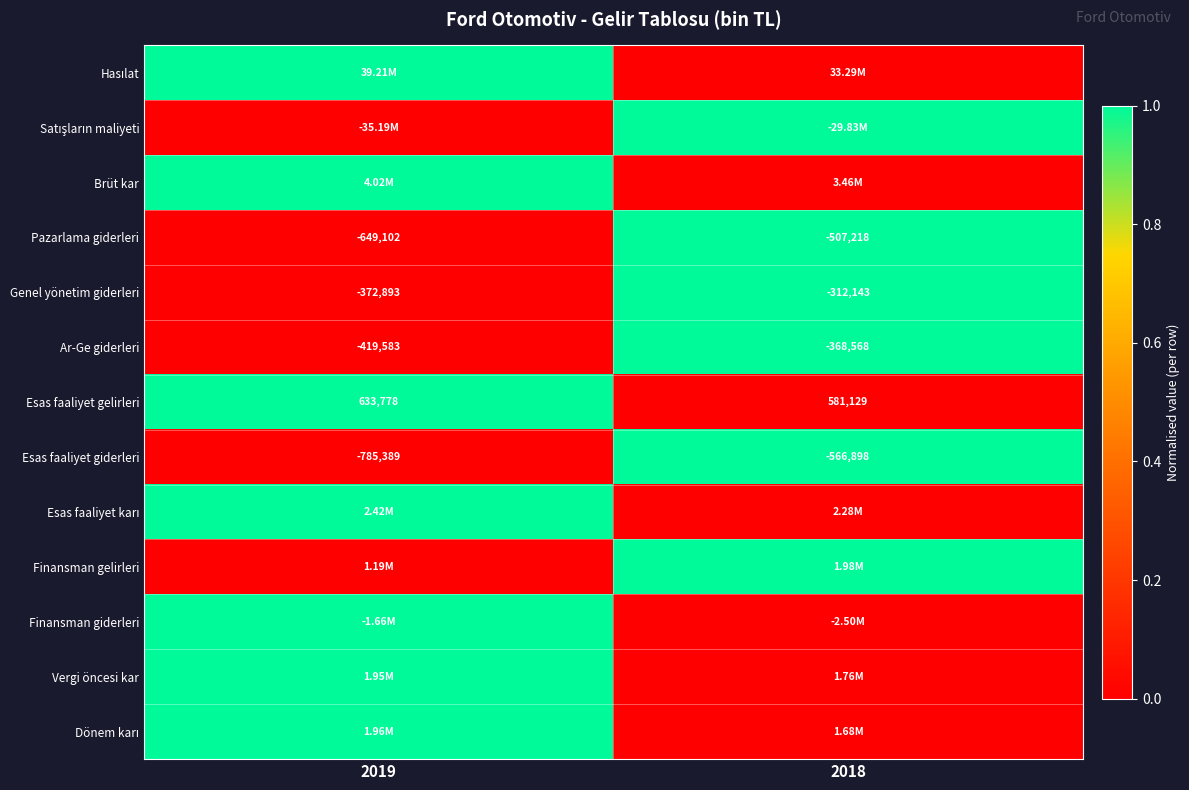

What is the difference between the maximum and minimum values in the Ar-Ge giderleri series?

51015